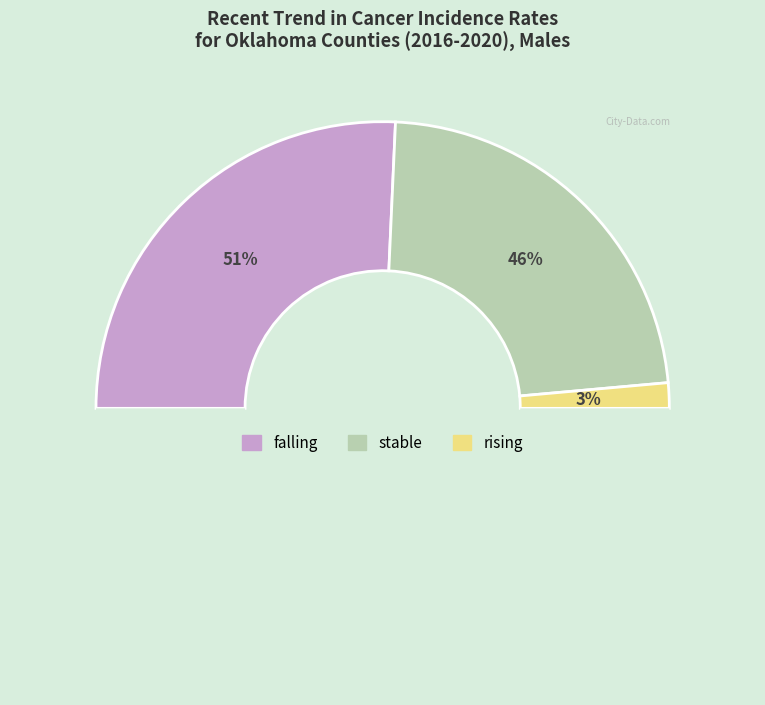

Does rising account for over 50% of the chart?

No